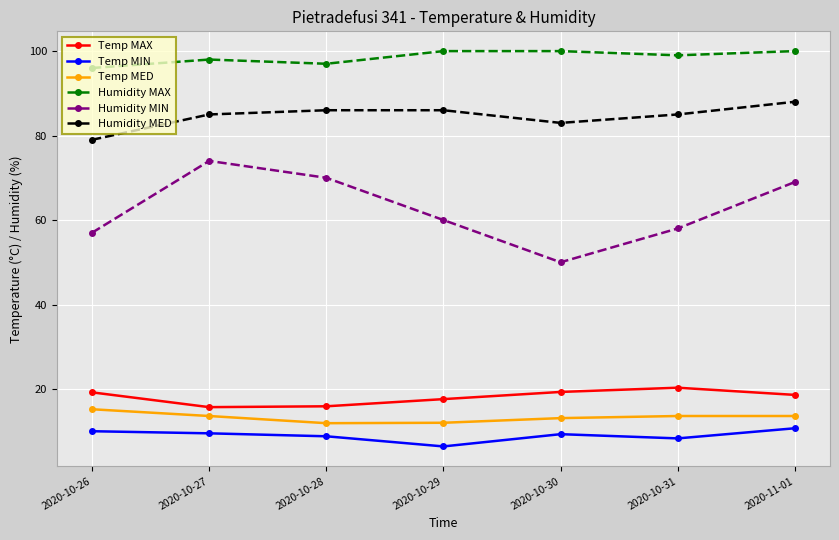

What is the average value of the Humidity MAX series?

98.6